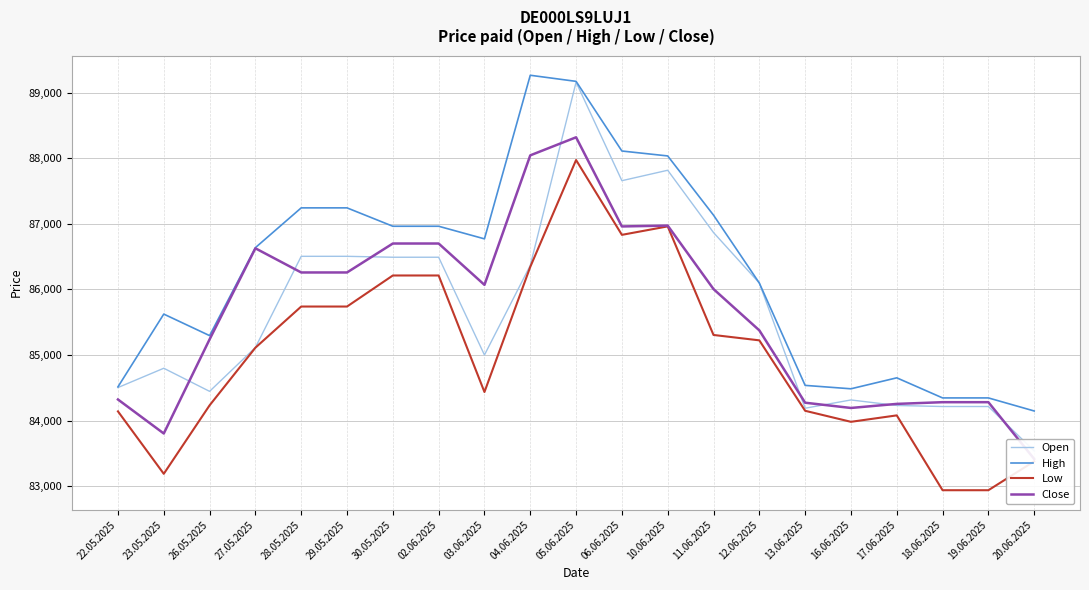

What value does the Close series have at 28.05.2025, to the nearest 10?

86260